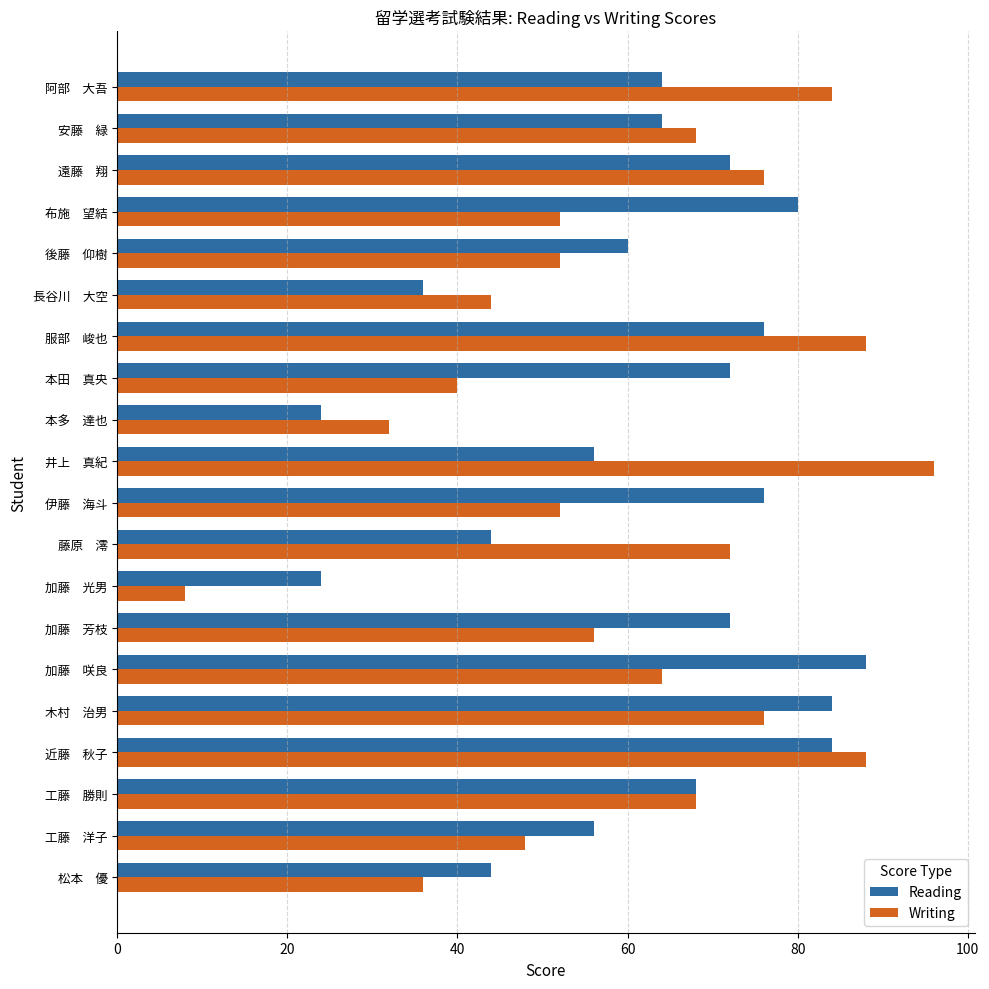

Which label corresponds to the largest value in the chart?

井上　真紀